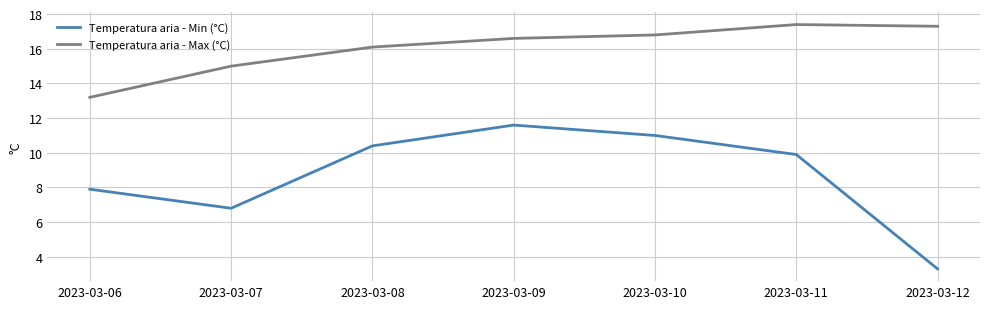

Reading left to right, list all the values displayed in this chart.

Temperatura aria - Min (°C): 2023-03-06=7.9	2023-03-07=6.8	2023-03-08=10.4	2023-03-09=11.6	2023-03-10=11.0	2023-03-11=9.9	2023-03-12=3.3
Temperatura aria - Max (°C): 2023-03-06=13.2	2023-03-07=15.0	2023-03-08=16.1	2023-03-09=16.6	2023-03-10=16.8	2023-03-11=17.4	2023-03-12=17.3